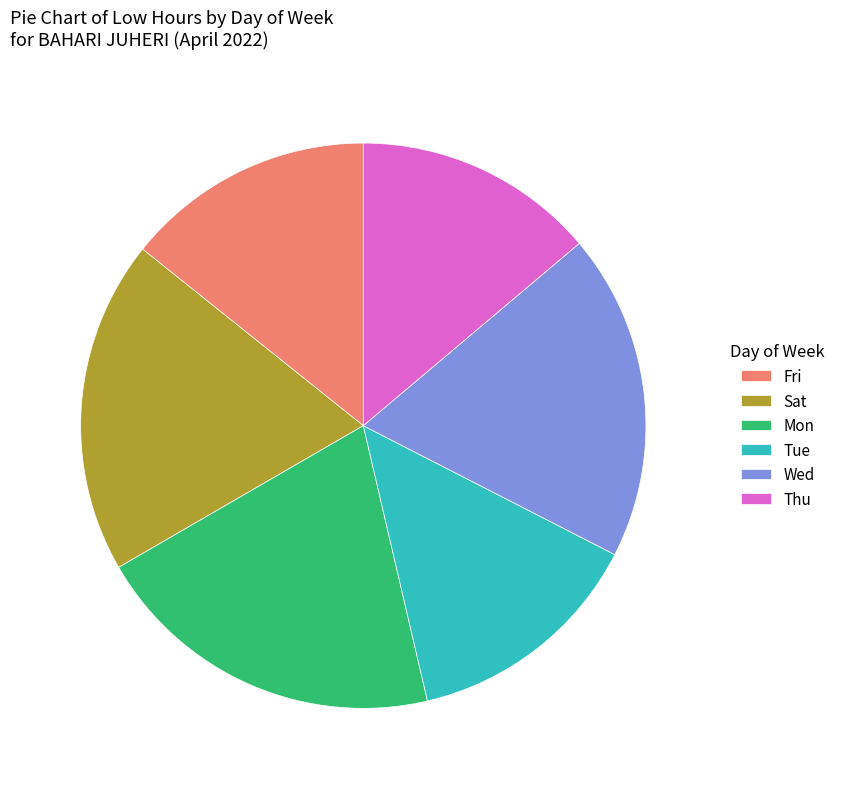

Which category has the biggest portion of the pie?

Mon